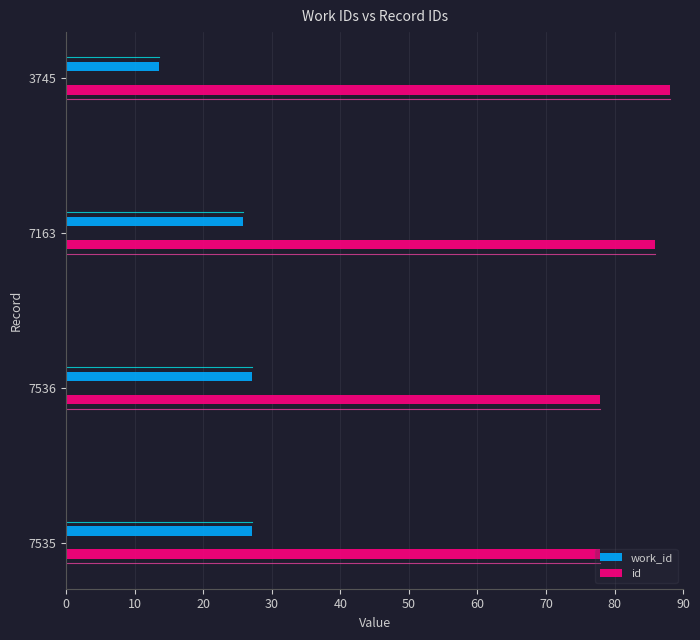

What is the value of the work_id bar at the 4th from the left?

13.5